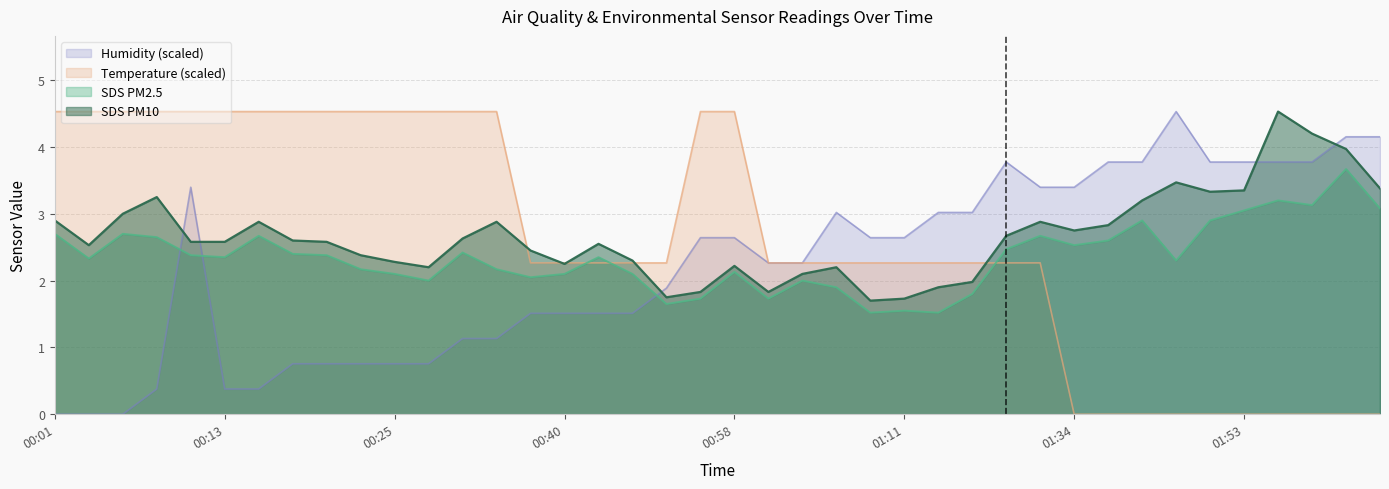

What is the label of the 12th point from the right?

01:29